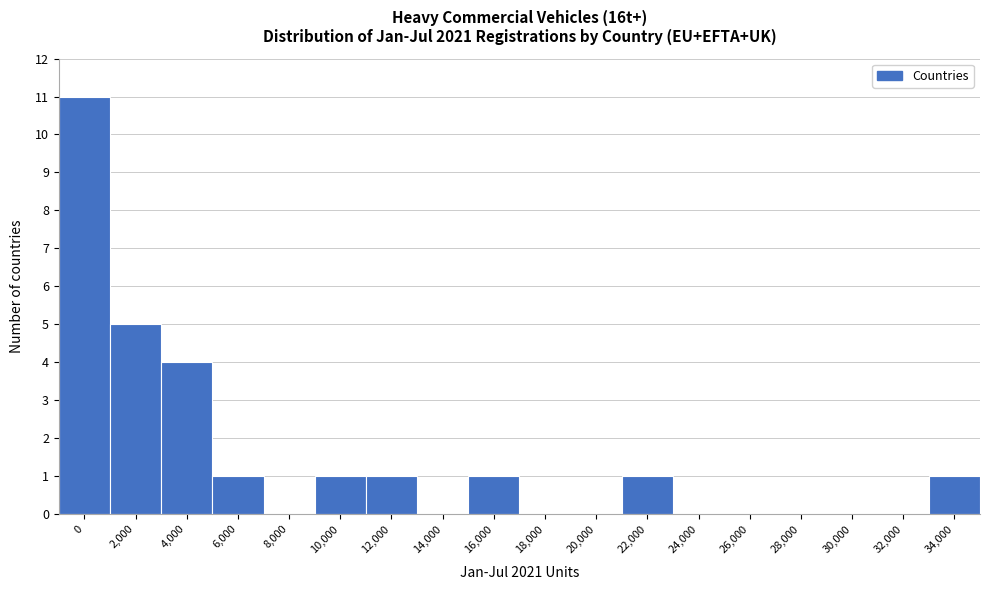

Reading right to left, transcribe all the data shown in this chart.

34,000=1	32,000=0	30,000=0	28,000=0	26,000=0	24,000=0	22,000=1	20,000=0	18,000=0	16,000=1	14,000=0	12,000=1	10,000=1	8,000=0	6,000=1	4,000=4	2,000=5	0=11